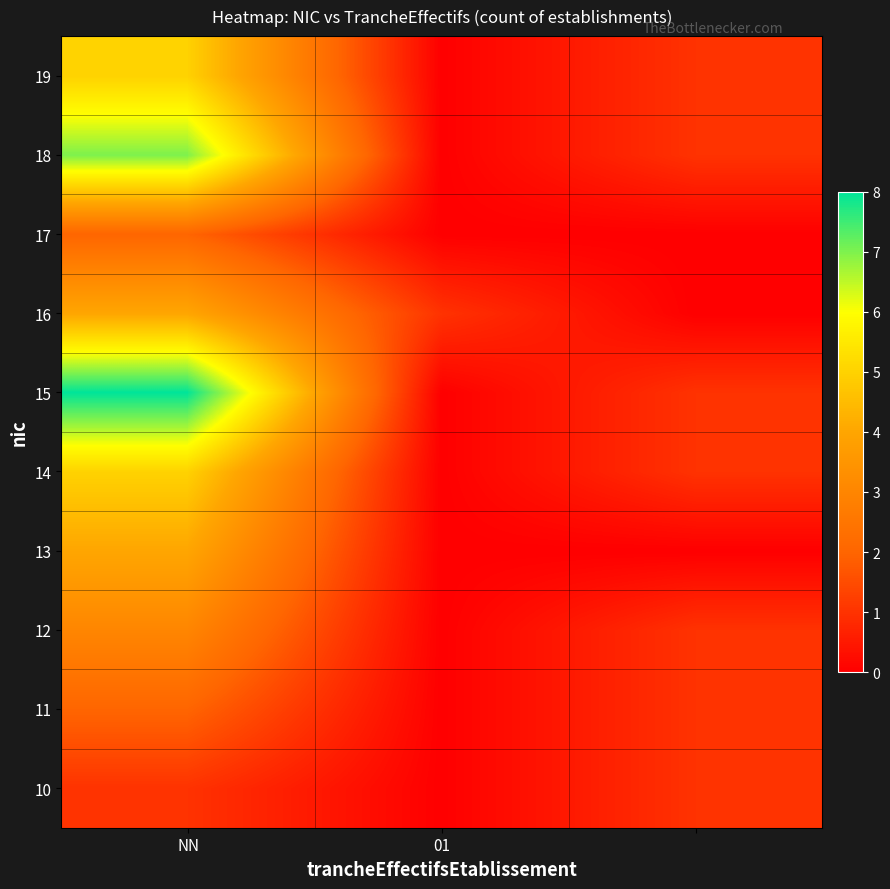

How many categories are shown in the chart?

3